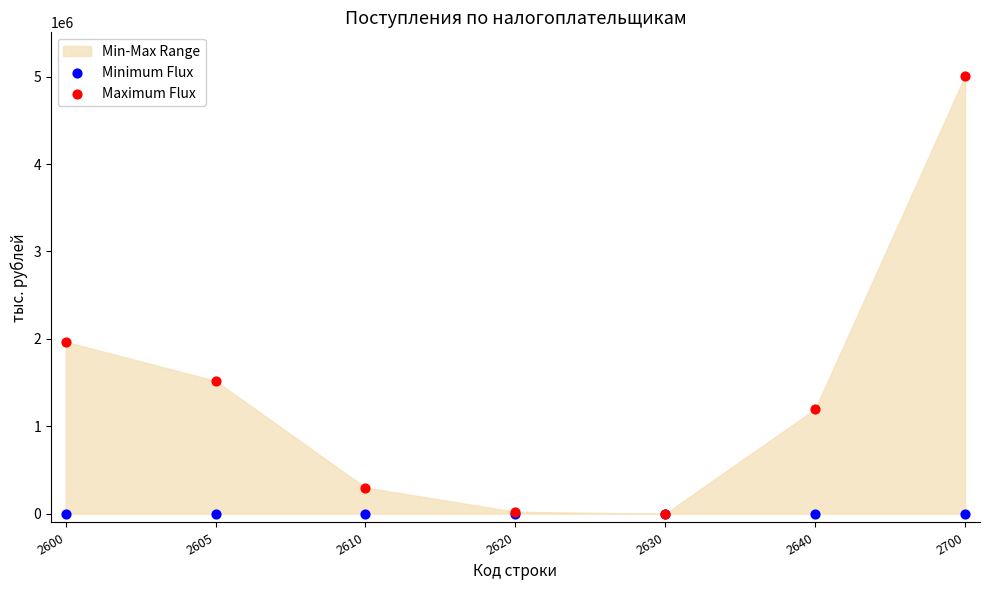

Which series reaches the maximum Y coordinate?

Maximum Flux